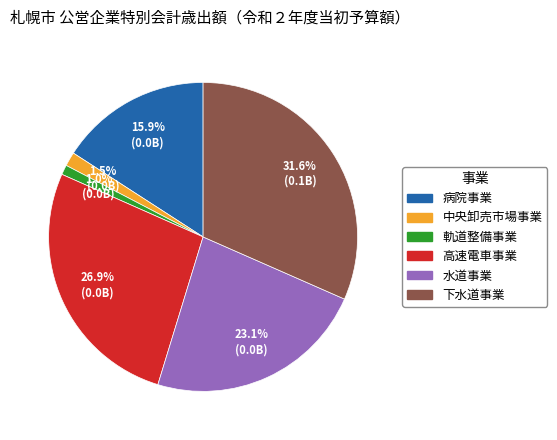

What percentage is NOT represented by 高速電車事業?

73.1%